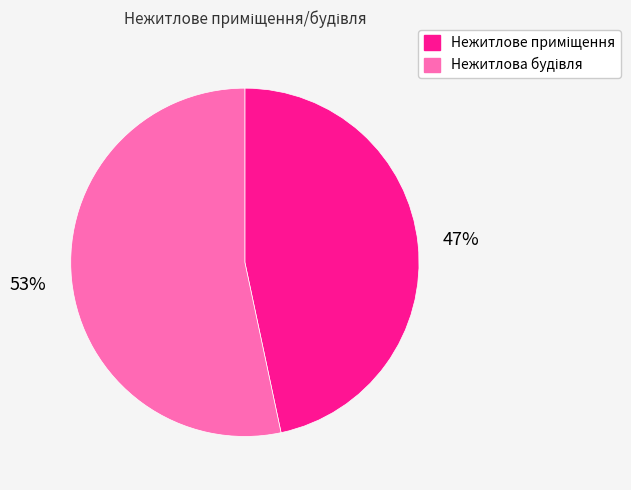

To the nearest percent, what is the average slice percentage?

50%